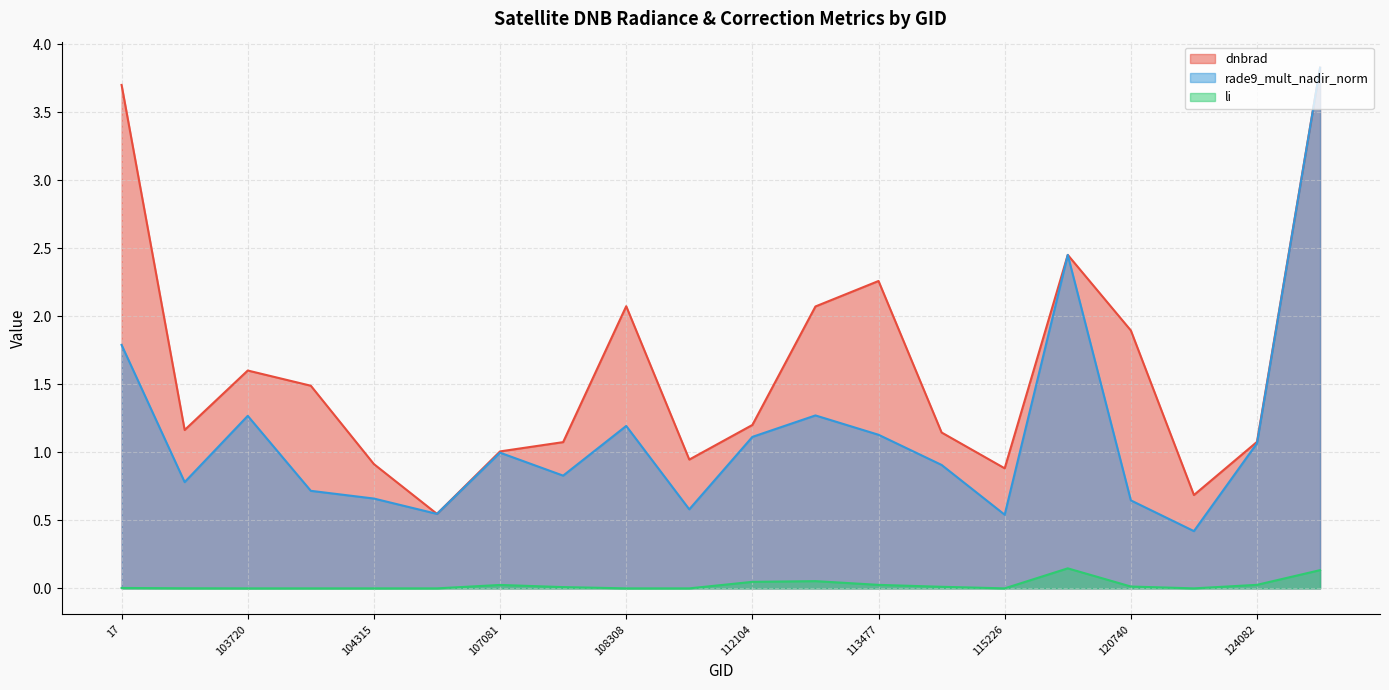

What is the value of the dnbrad point at the 16th from the left?

2.5